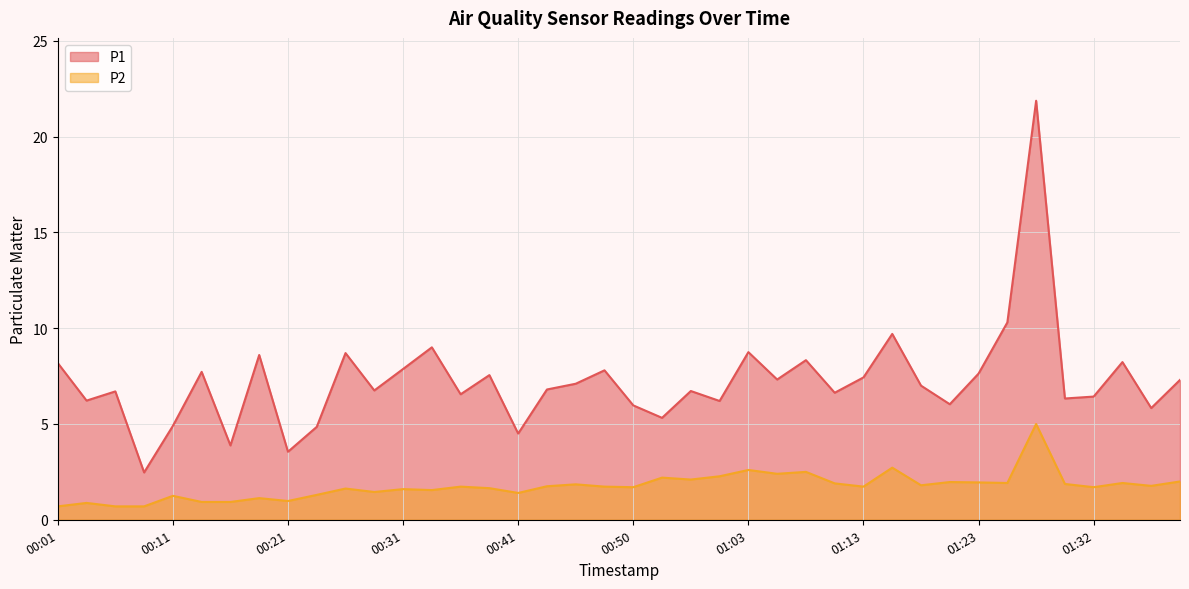

At which category is the sum across all series the highest?

01:27